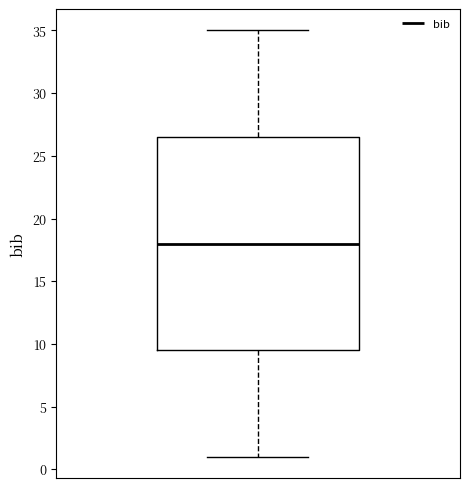

Where is the lower edge of the box on the y-axis? The values are not printed on the chart, so give them approximately, as read against the axis.

9.5